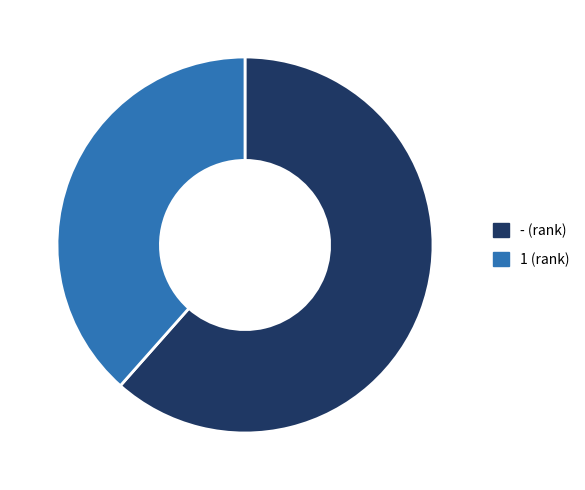

Does any single category account for the majority?

Yes